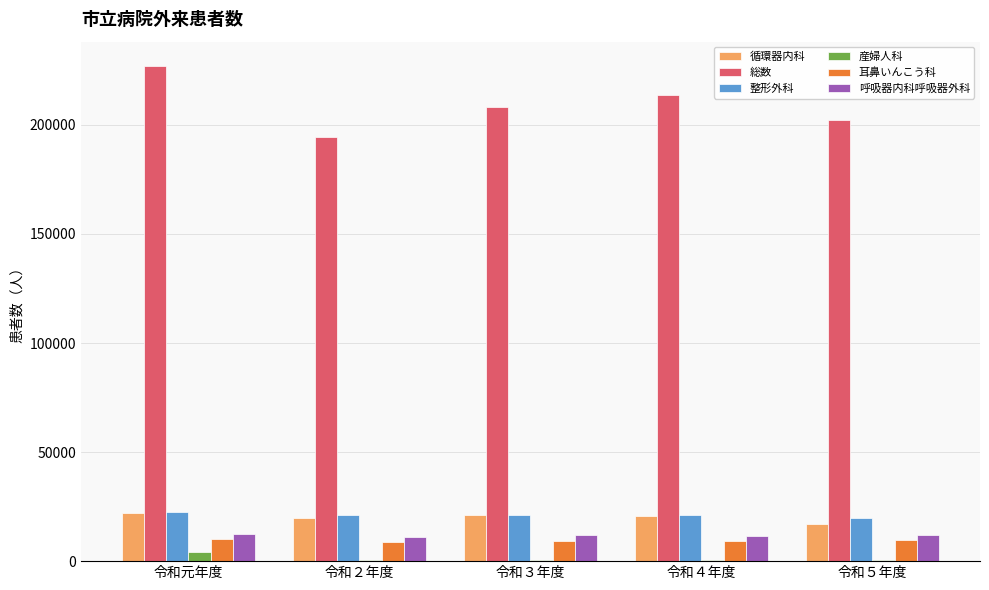

What are all the series names shown in the legend?

循環器内科, 総数, 整形外科, 産婦人科, 耳鼻いんこう科, 呼吸器内科呼吸器外科